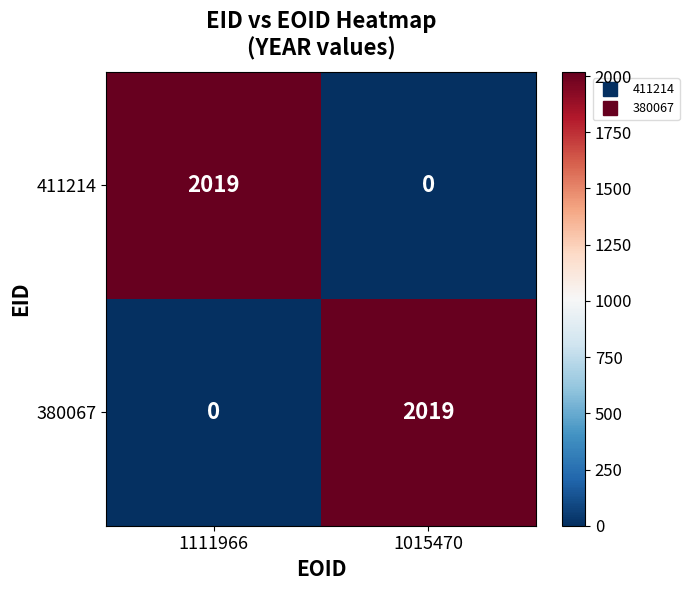

What is the average value of the 411214 series?

1010